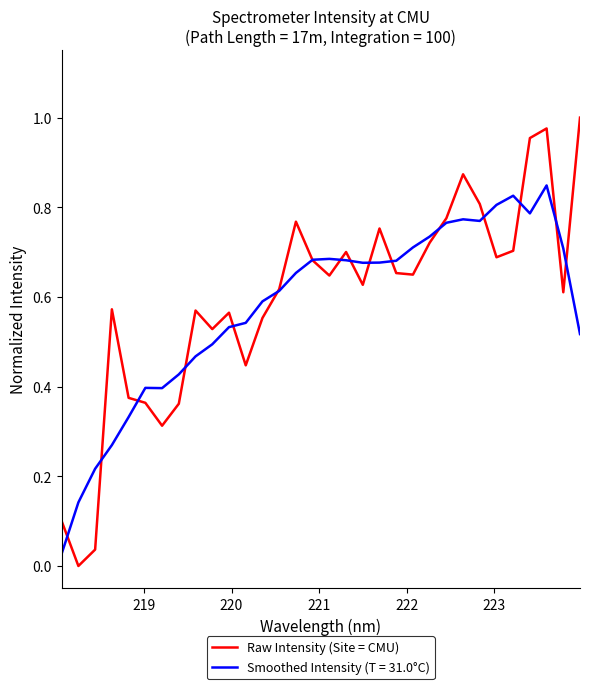

Which series has the widest spread of values?

Raw Intensity (Site = CMU)